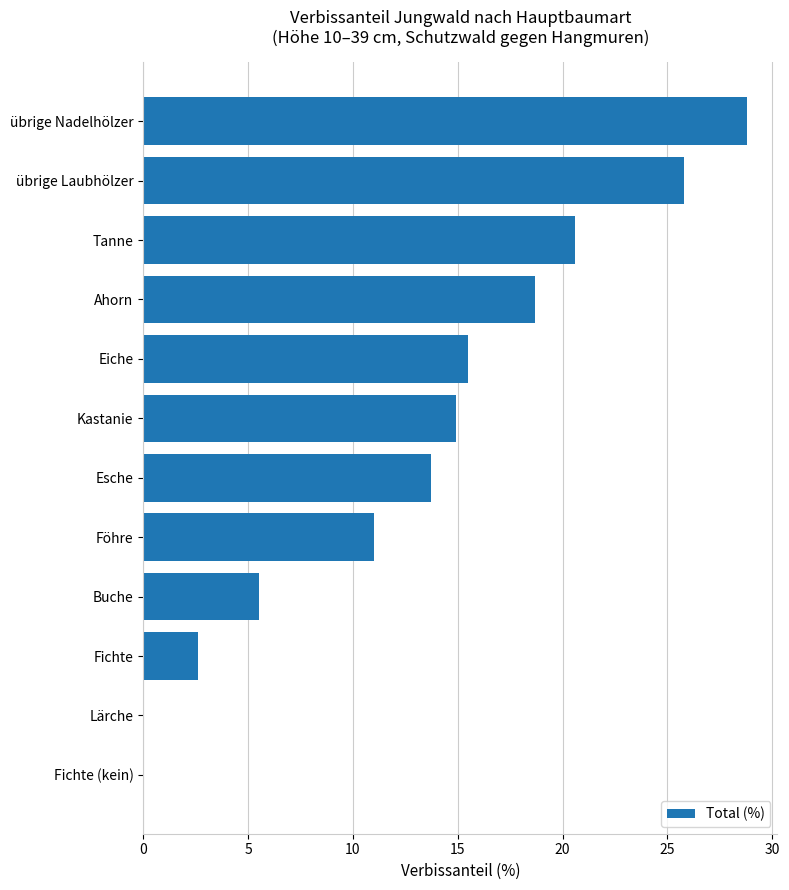

Are the bars horizontal?

Yes